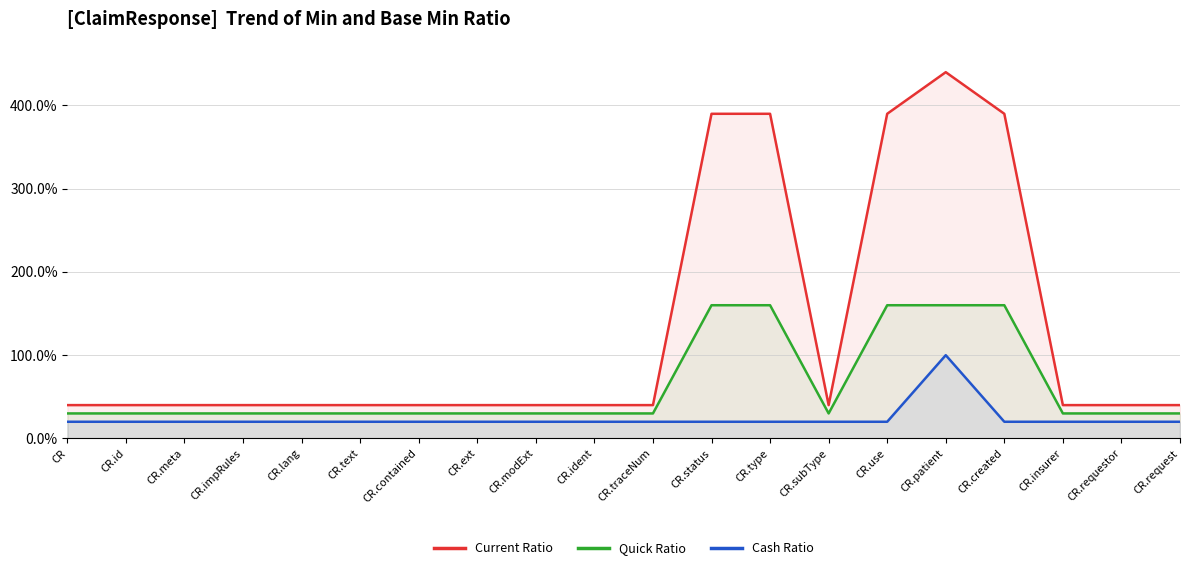

True or false: Current Ratio and Cash Ratio cross at least once.

False